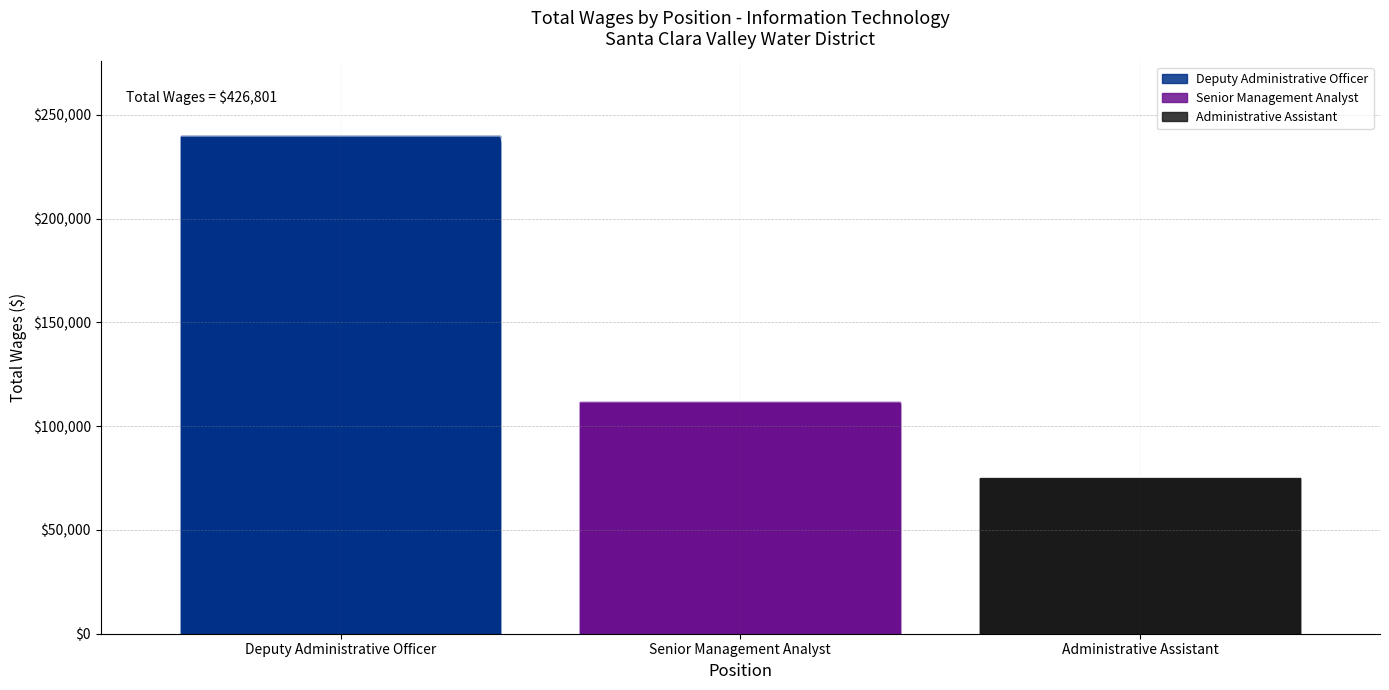

Reading right to left, list all the values displayed in this chart.

Administrative Assistant=75276	Senior Management Analyst=111736	Deputy Administrative Officer=239789